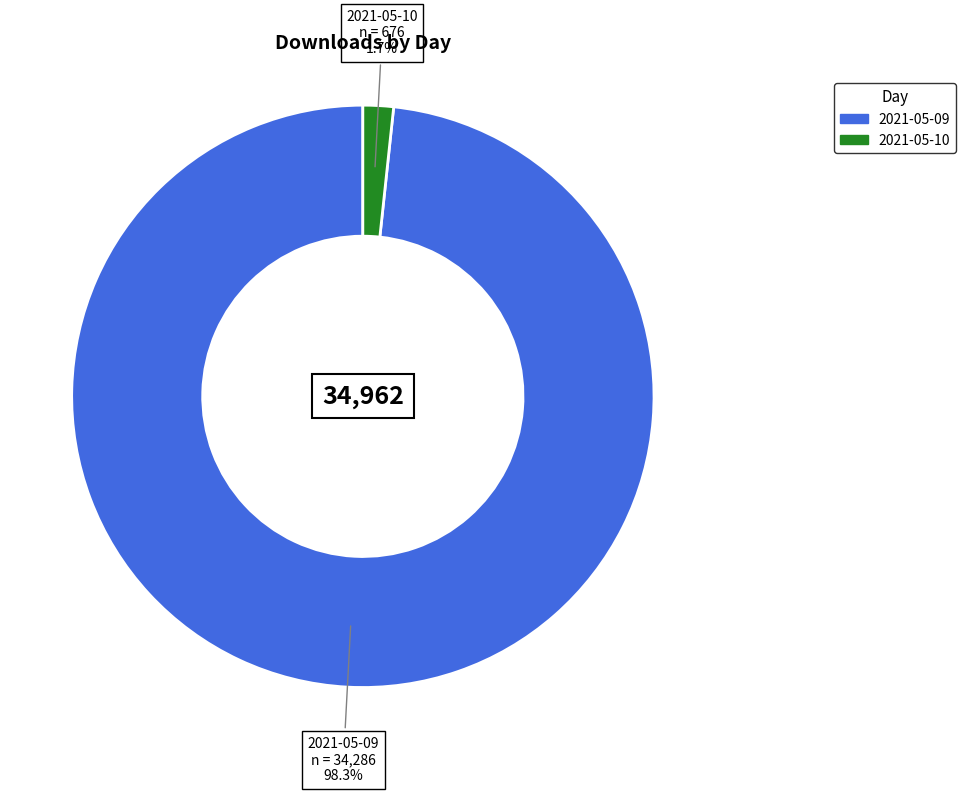

The 2021-05-10 slice represents 10% of the pie. True or false?

False